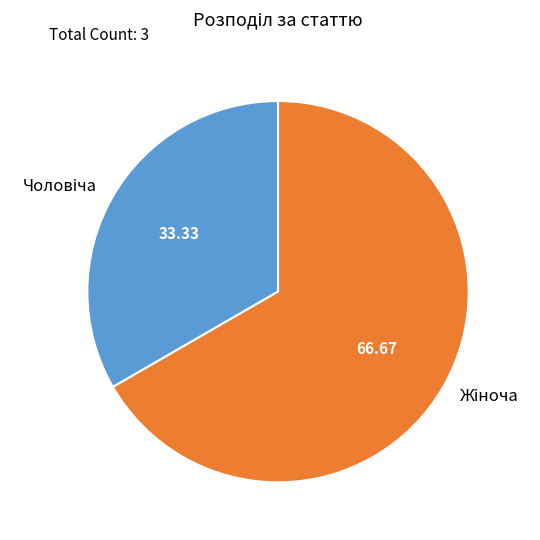

Is there a majority slice in this chart?

Yes